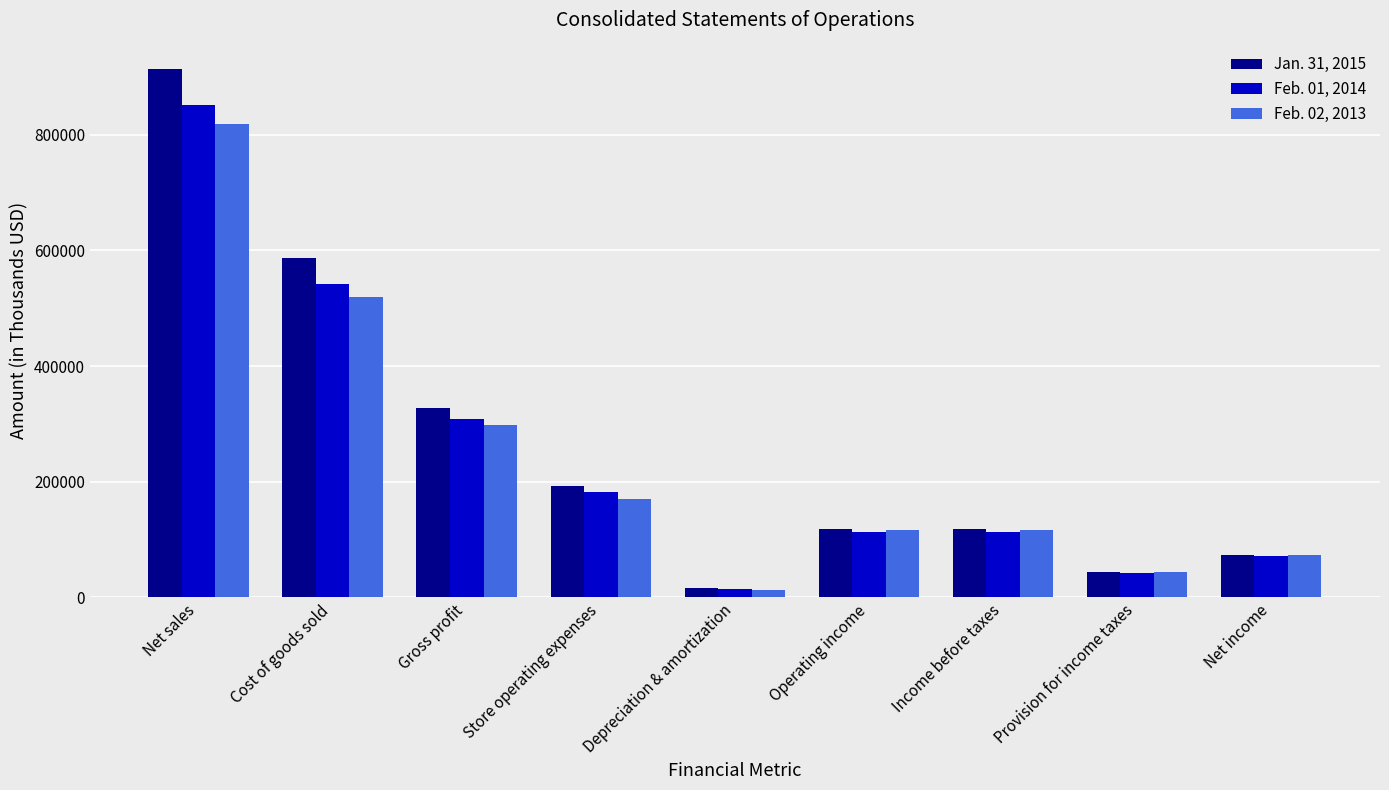

Where does the Feb. 02, 2013 series first go above 115981?

Net sales